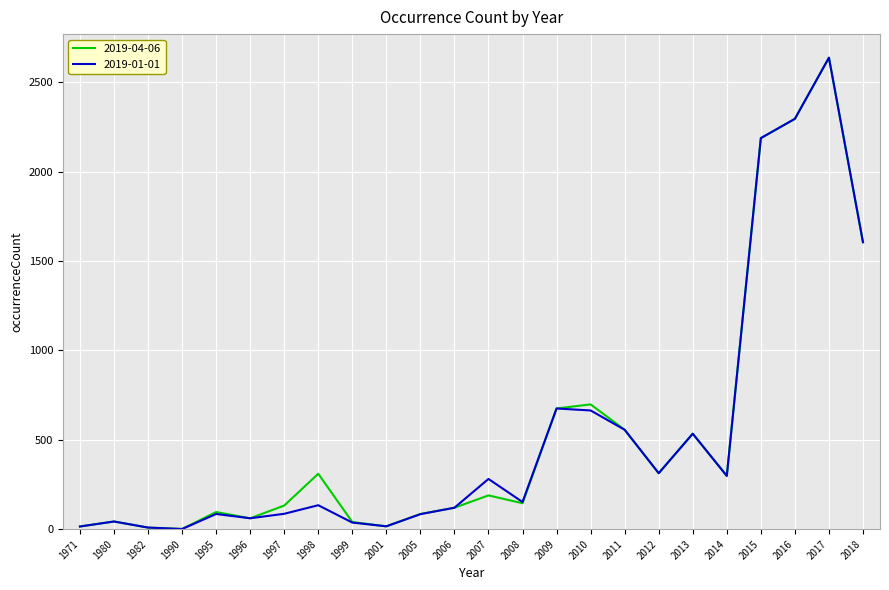

Is the value of 2019-04-06 at 2011 greater than the value of 2019-01-01 at 1996?

Yes